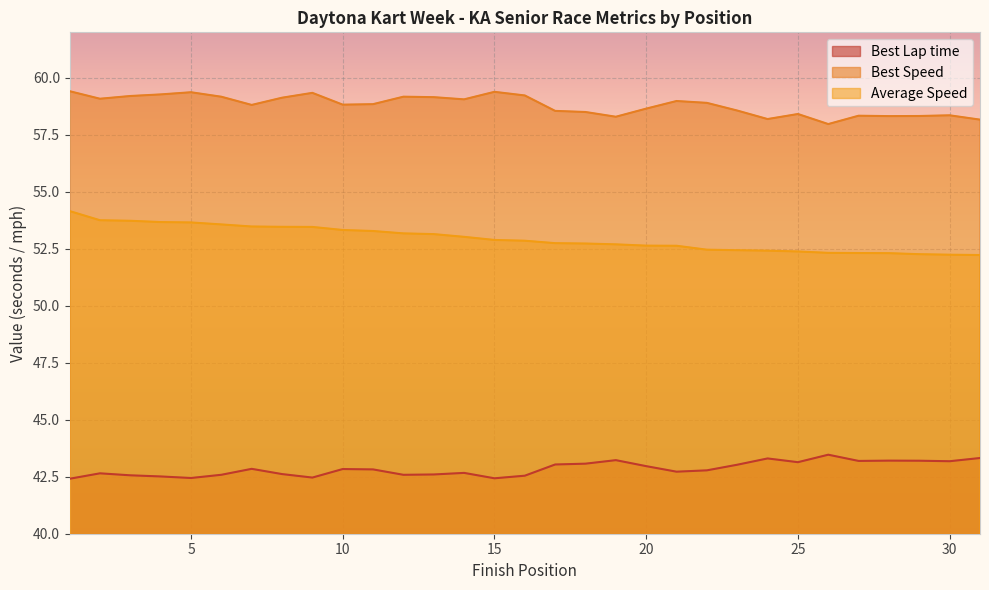

What is the sum of the Average Speed values at 19 and 23?

105.1